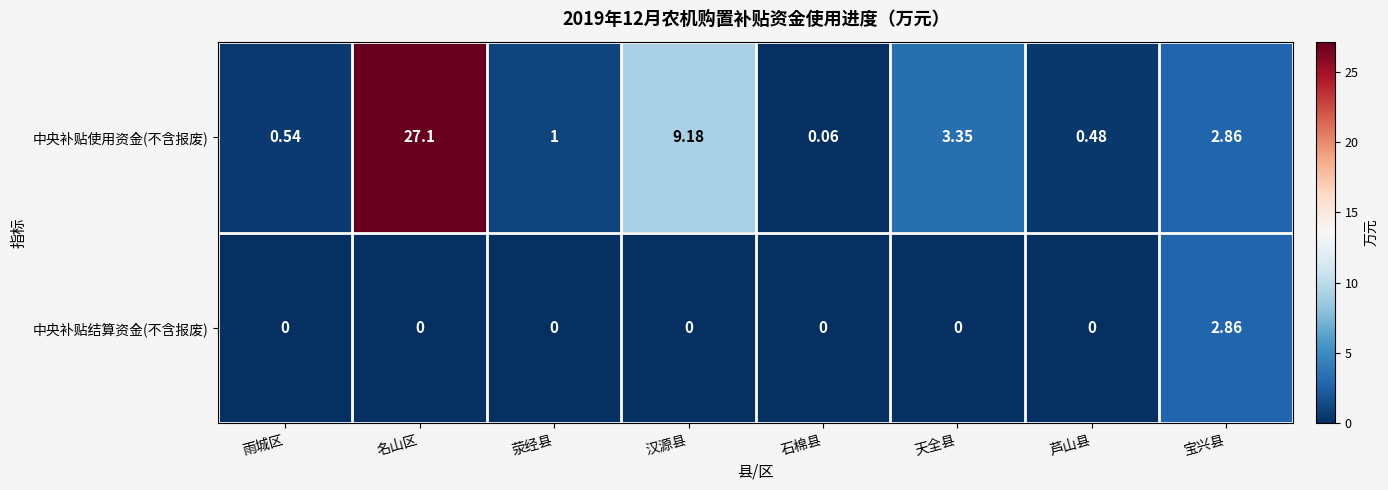

Which category has the highest value in the 中央补贴使用资金(不含报废) series?

名山区